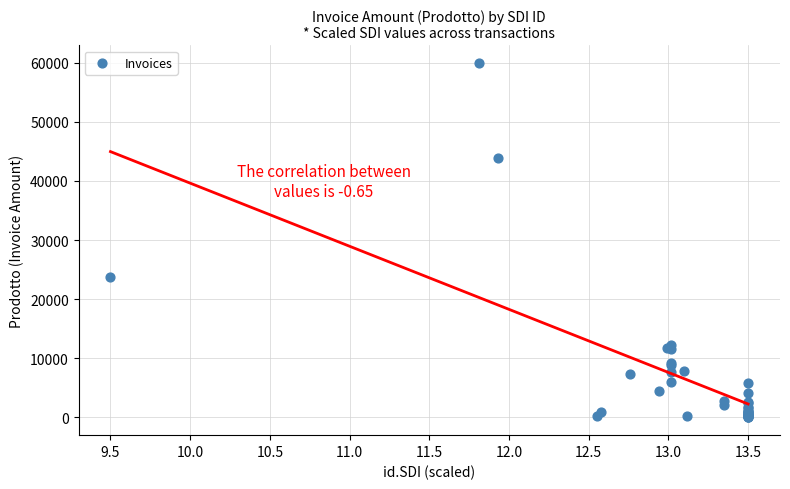

What Y value in the scatter plot is closest to 29968?

23671.0